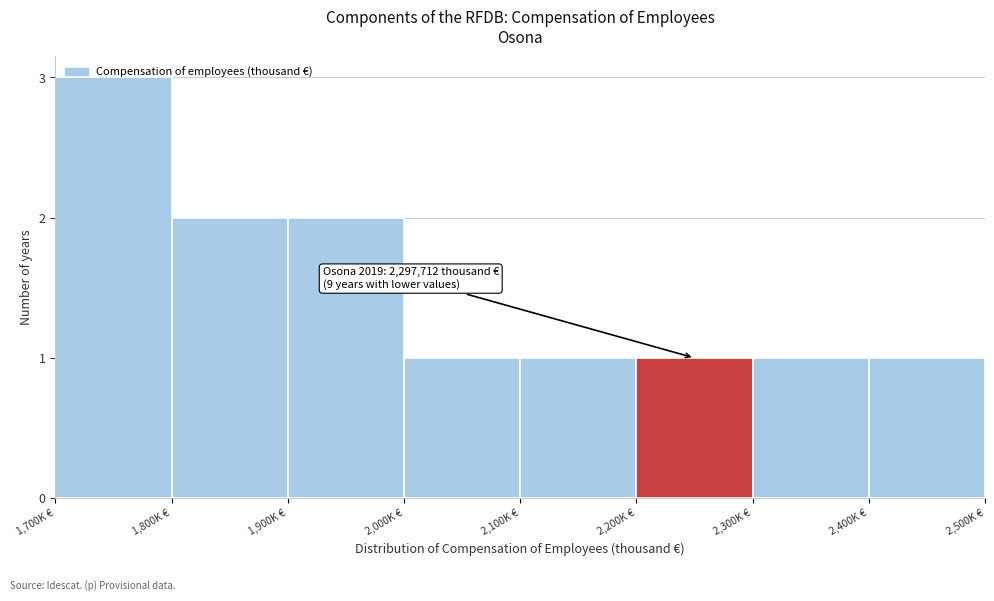

What is the label of the 3rd bar from the left?

1,900K €